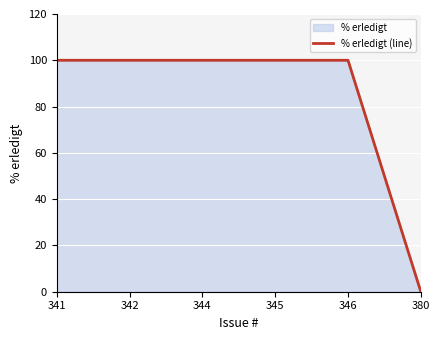

List the labels in order of value, smallest first.

380, 341, 342, 344, 345, 346